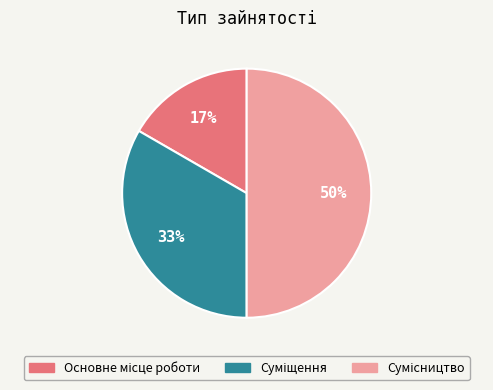

To the nearest percent, what is the average slice percentage?

33%